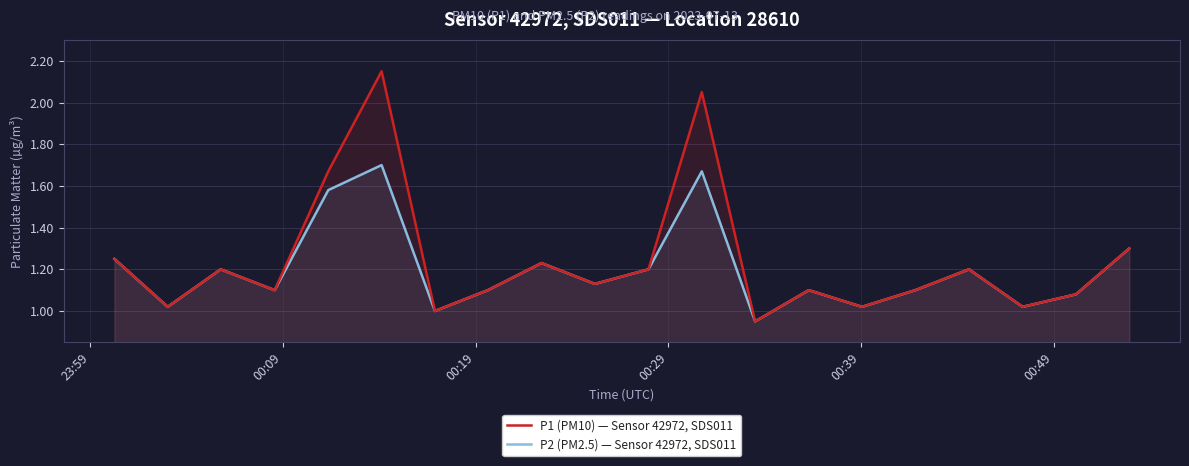

How many data points does each series have?

20